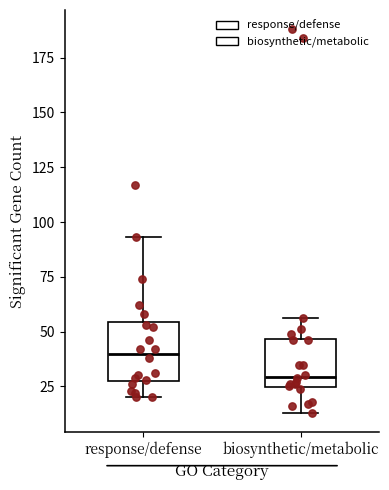

Where is the lower edge of the box for response/defense on the y-axis? The values are not printed on the chart, so give them approximately, as read against the axis.

30